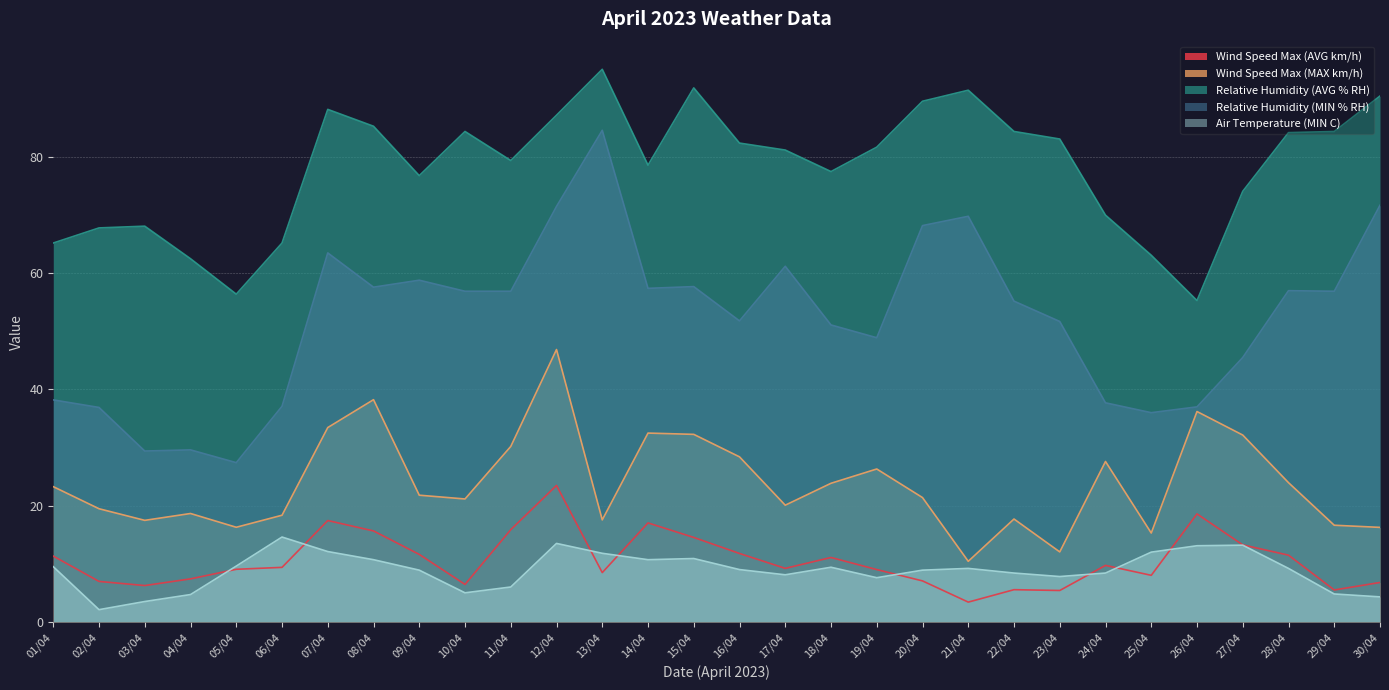

True or false: Wind Speed Max (AVG km/h) and Wind Speed Max (MAX km/h) cross at least once.

False